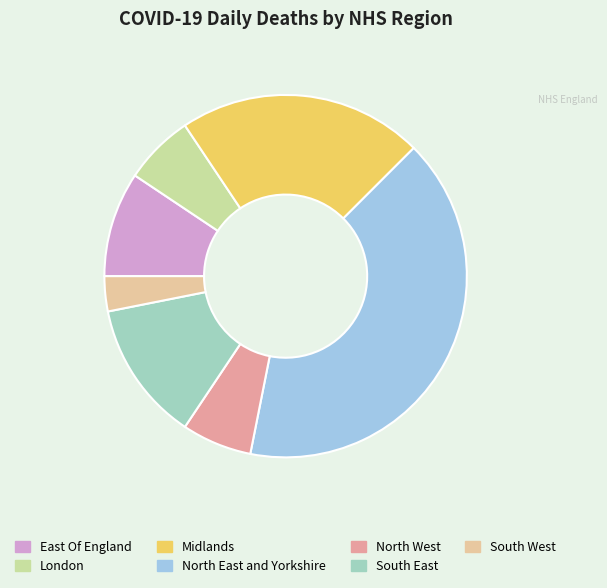

The South East slice represents 3% of the pie. True or false?

False